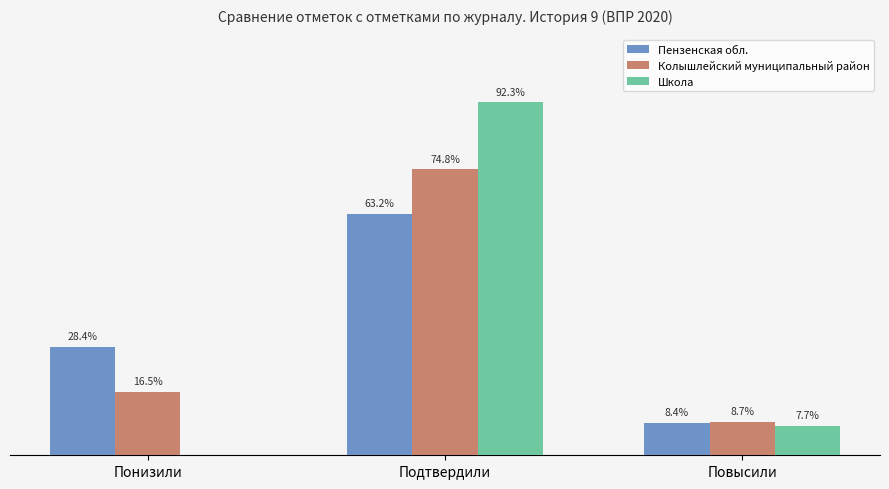

Where does the Школа series first go above 7?

Подтвердили